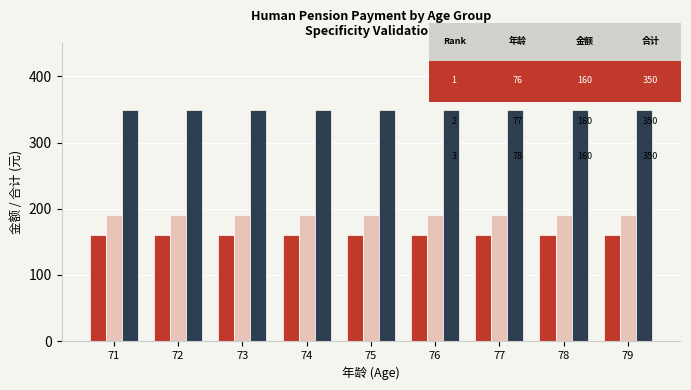

Count the number of categories in the chart.

9